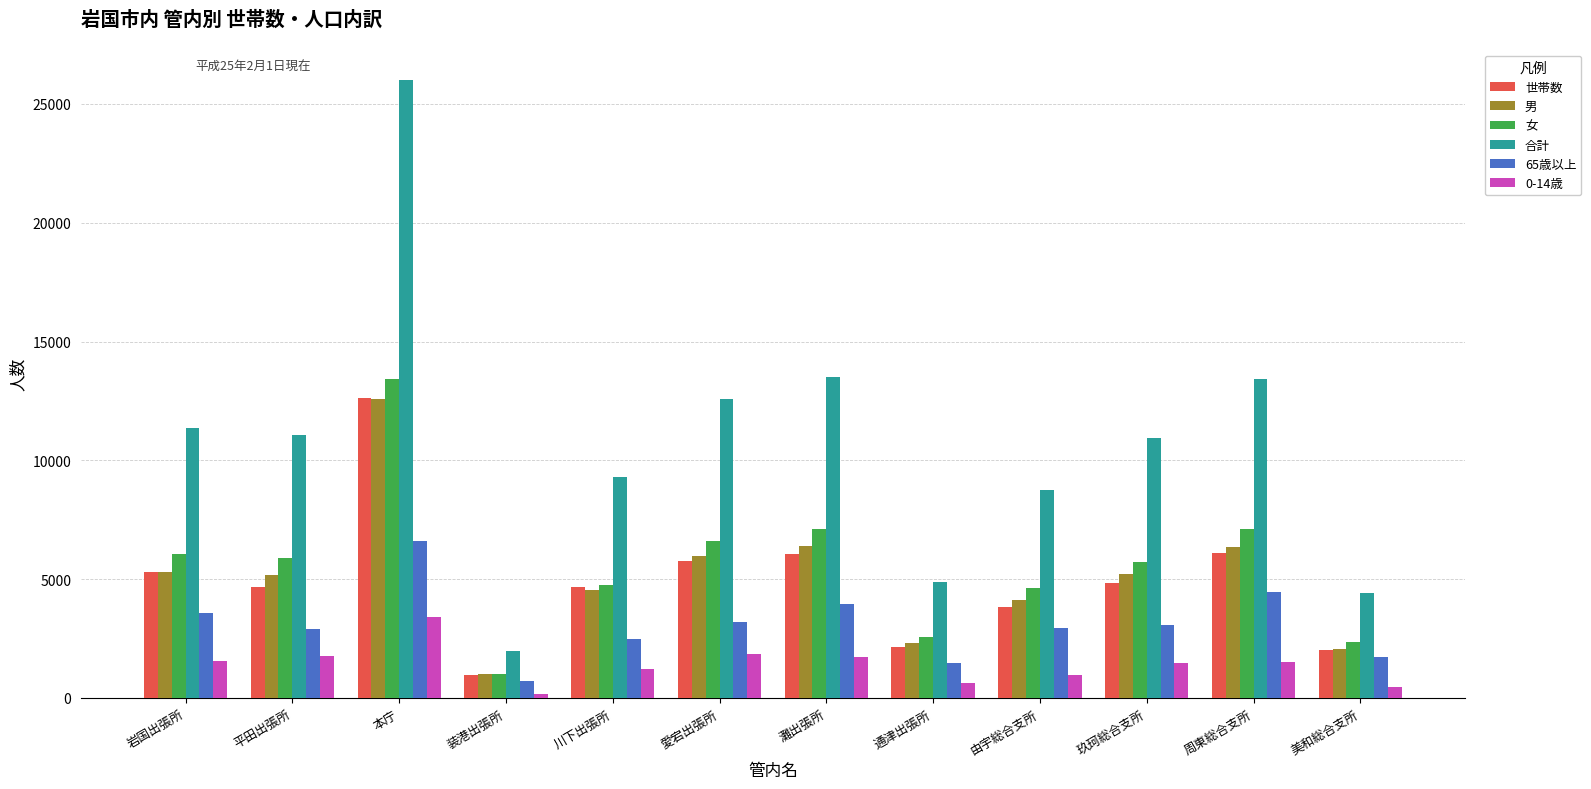

Which series has the widest spread of values?

合計